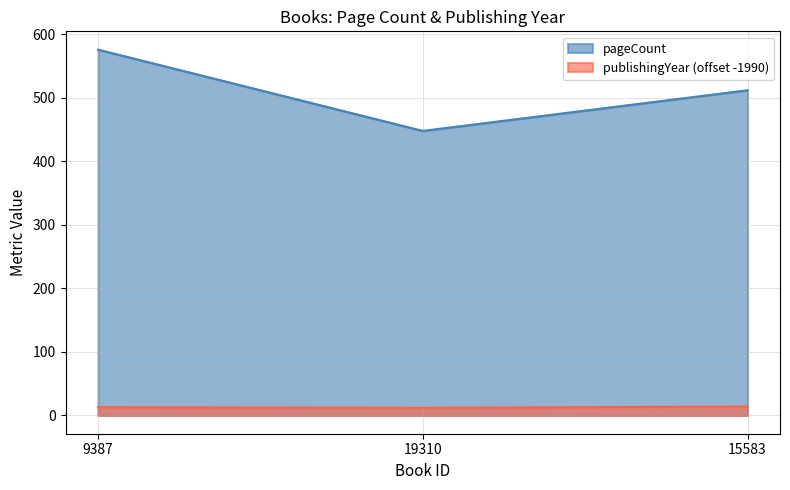

Which series has the widest spread of values?

pageCount